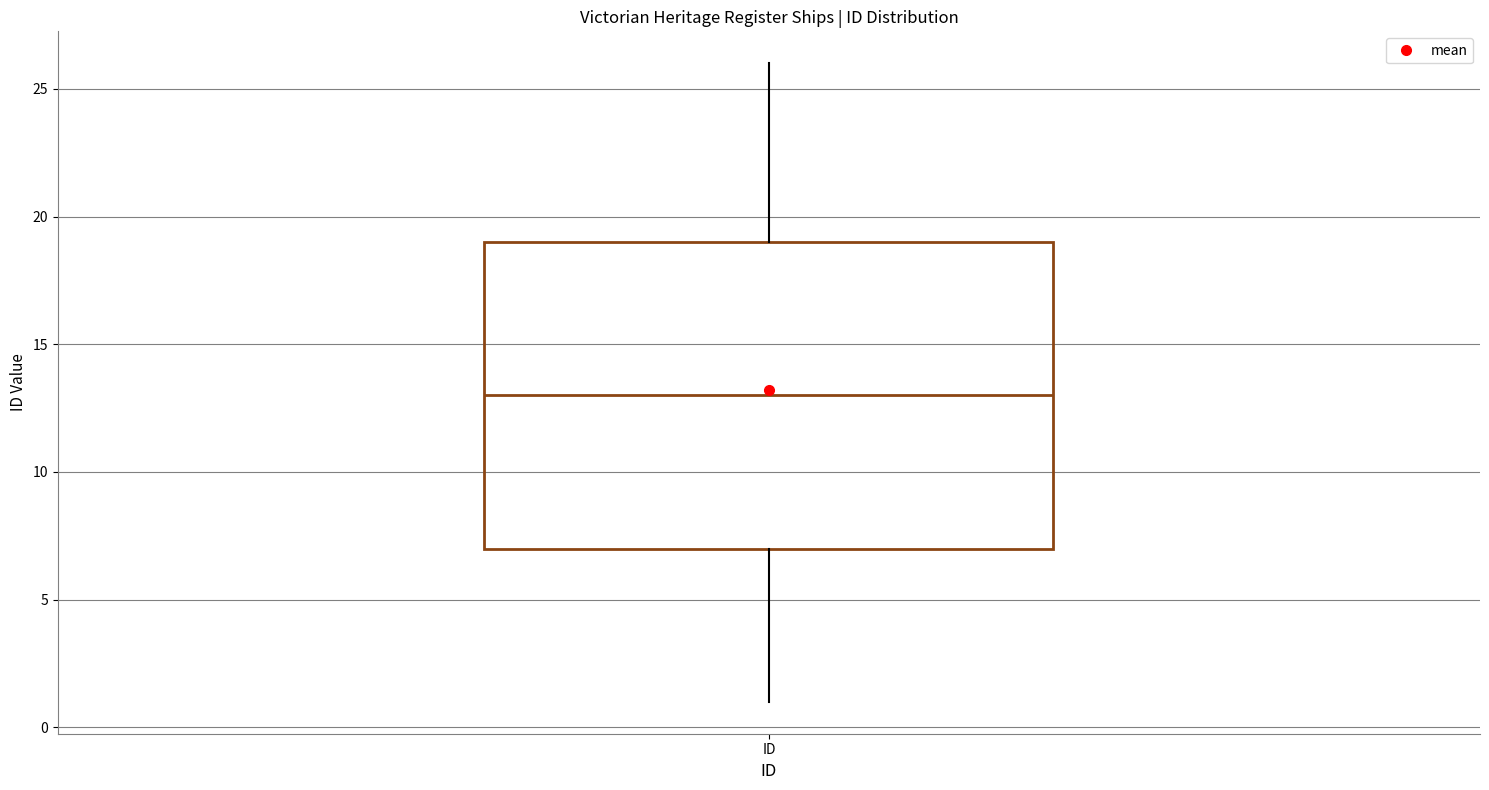

Where is the upper edge of the box for ID on the y-axis? The values are not printed on the chart, so give them approximately, as read against the axis.

19